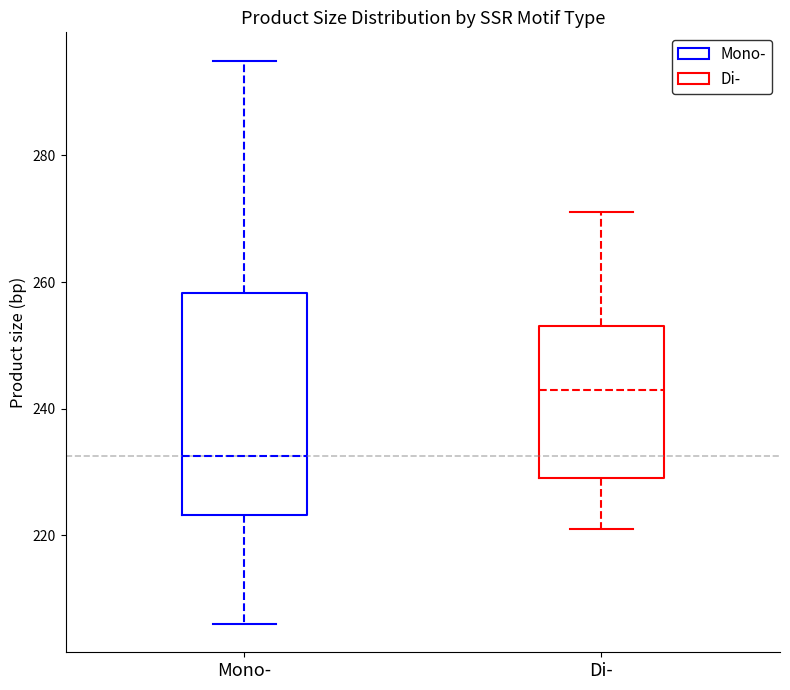

Reading left to right, transcribe this box plot: for each box, give where its median line is, the range the box spans, and where its two whiskers end, as read against the y-axis. The values are not printed on the chart, so give them approximately, as read against the axis.

Mono-: median 232, box 224 to 258, whiskers 206 to 296
Di-: median 244, box 230 to 254, whiskers 222 to 272